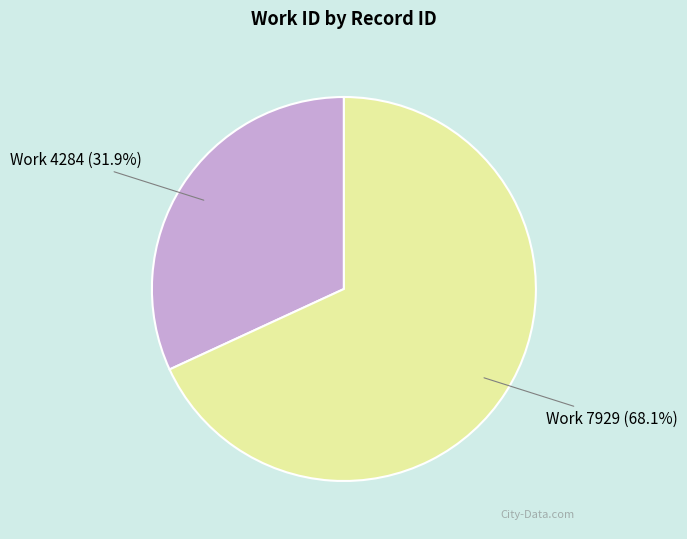

Which slice is the smallest?

Work 4284